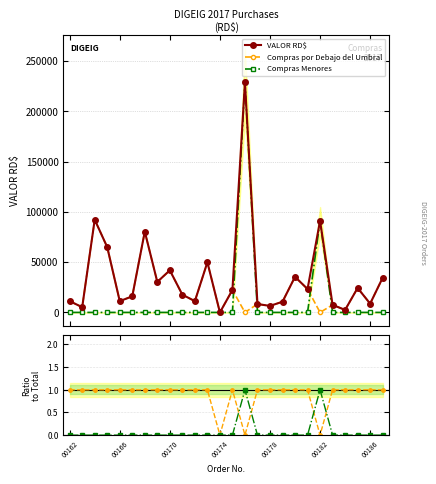

Does the chart have visible grid lines?

Yes